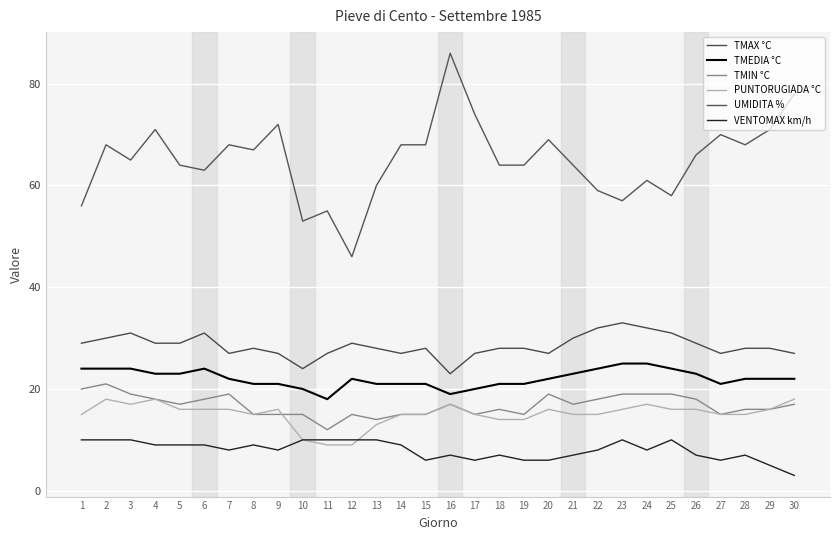

What is the spread (max minus min) of values at 10?

43